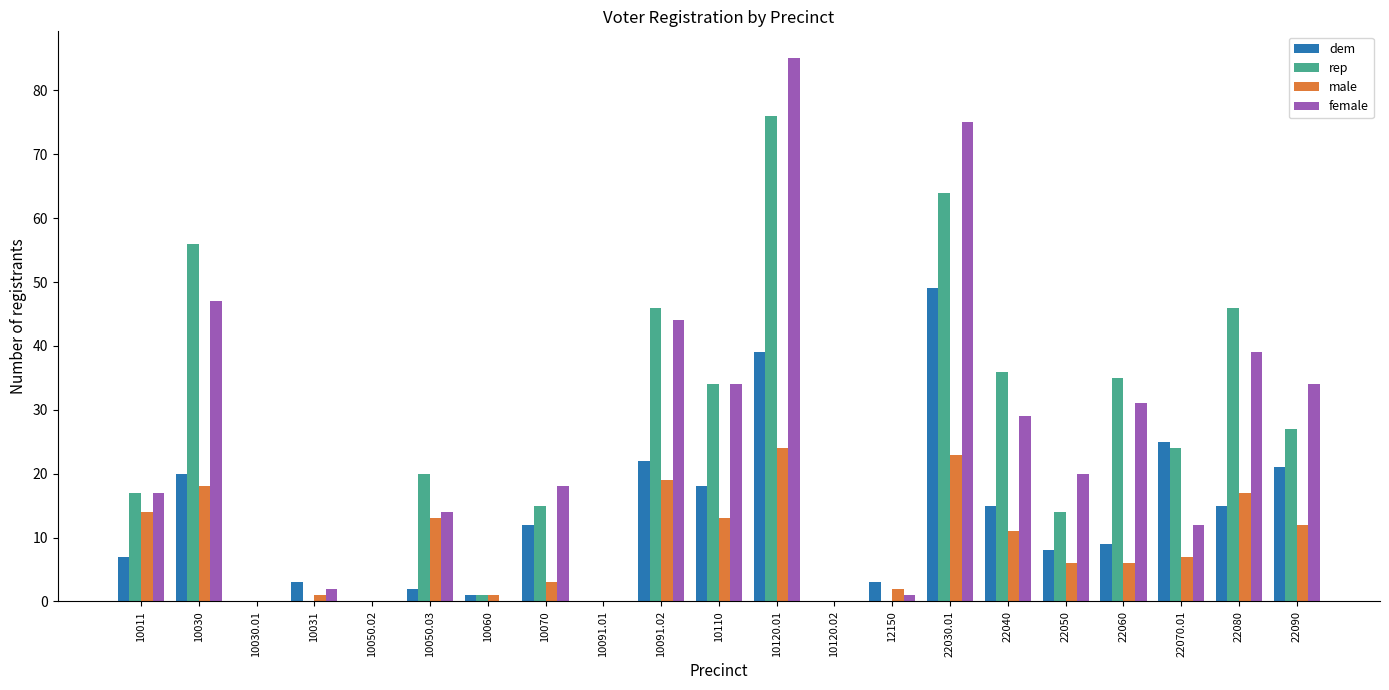

What is the spread (max minus min) of values at 10120.01?

61